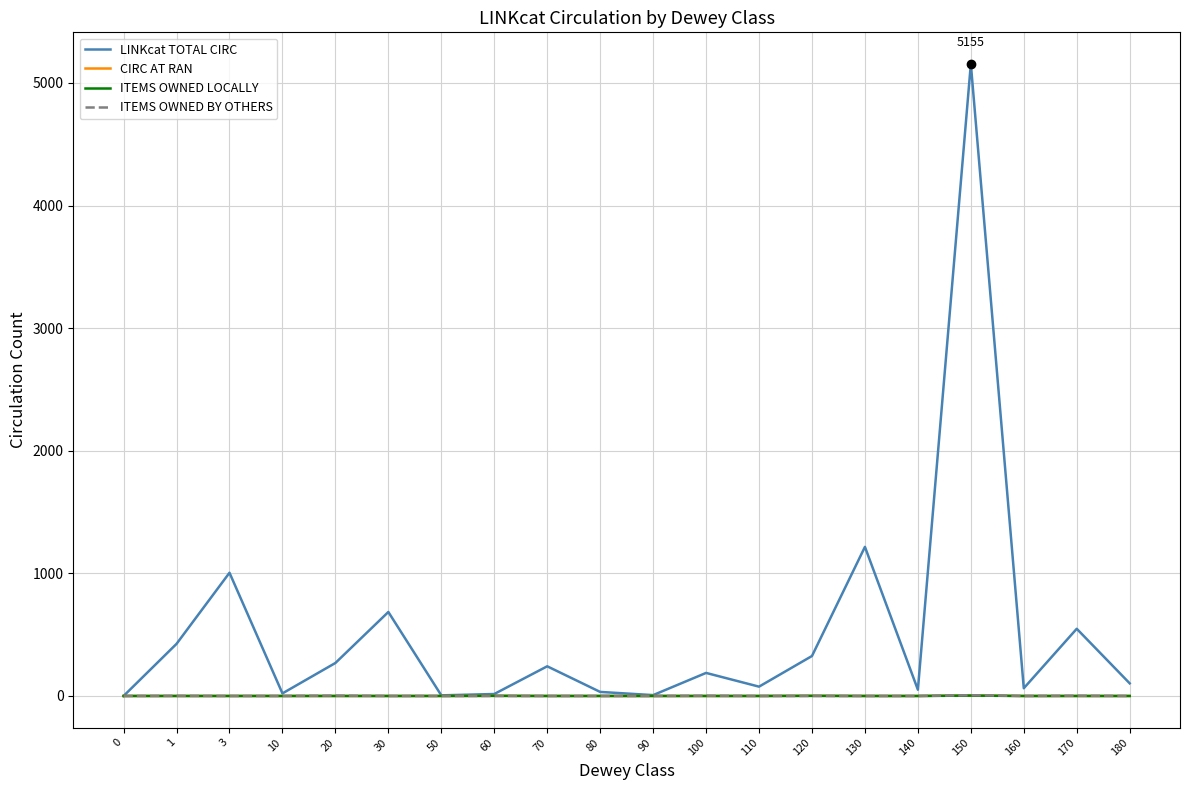

What is the maximum value for LINKcat TOTAL CIRC?

5155